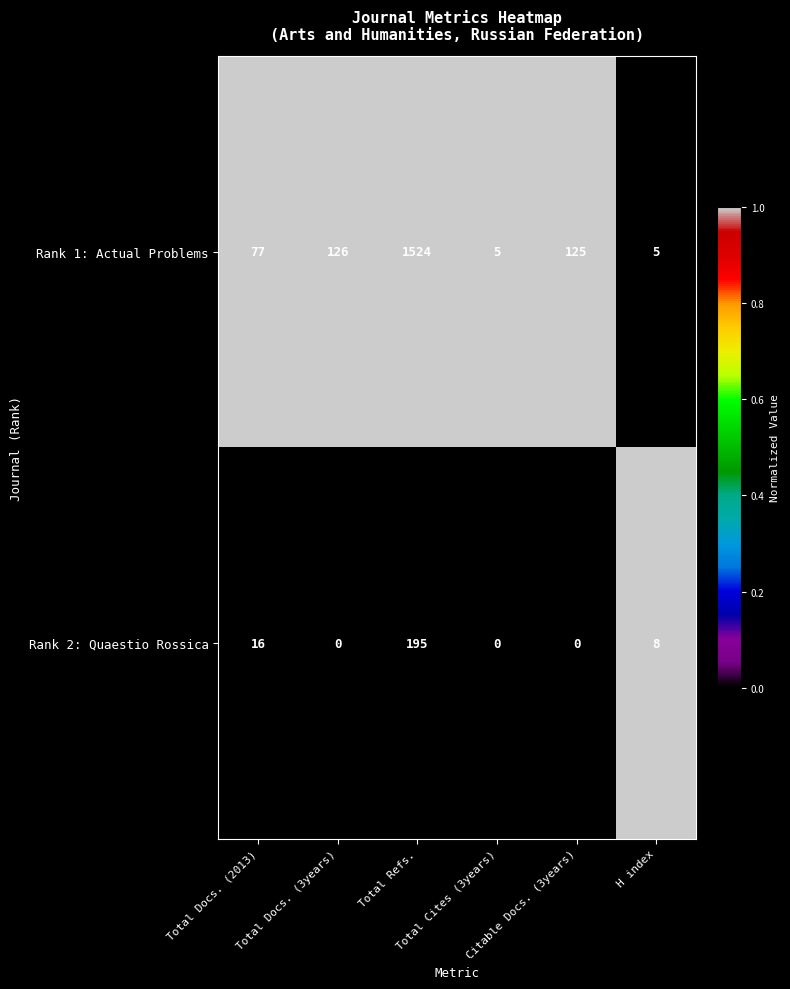

What is the maximum value shown in the chart?

1524